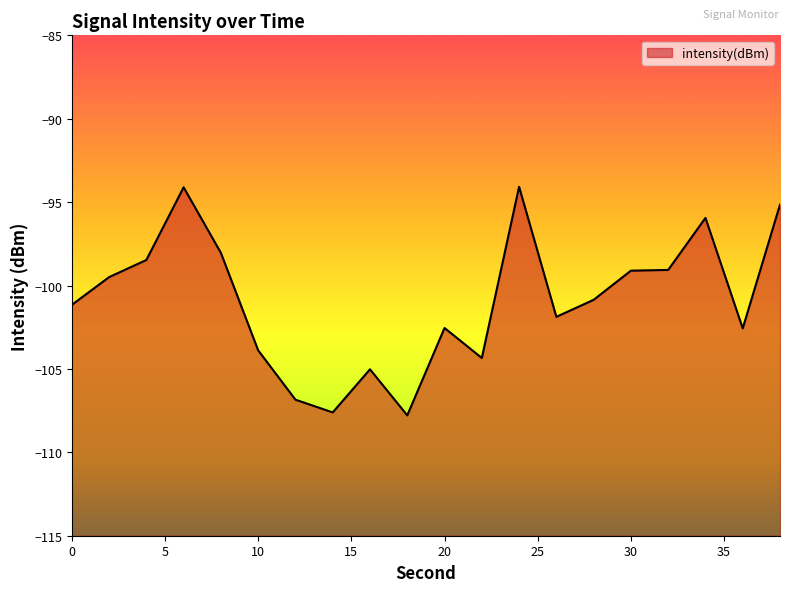

Reading right to left, transcribe all the data shown in this chart.

-95.1	-102.6	-95.9	-99.1	-99.1	-100.9	-101.9	-94.1	-104.3	-102.5	-107.8	-105.0	-107.6	-106.8	-103.9	-98.0	-94.1	-98.5	-99.5	-101.2